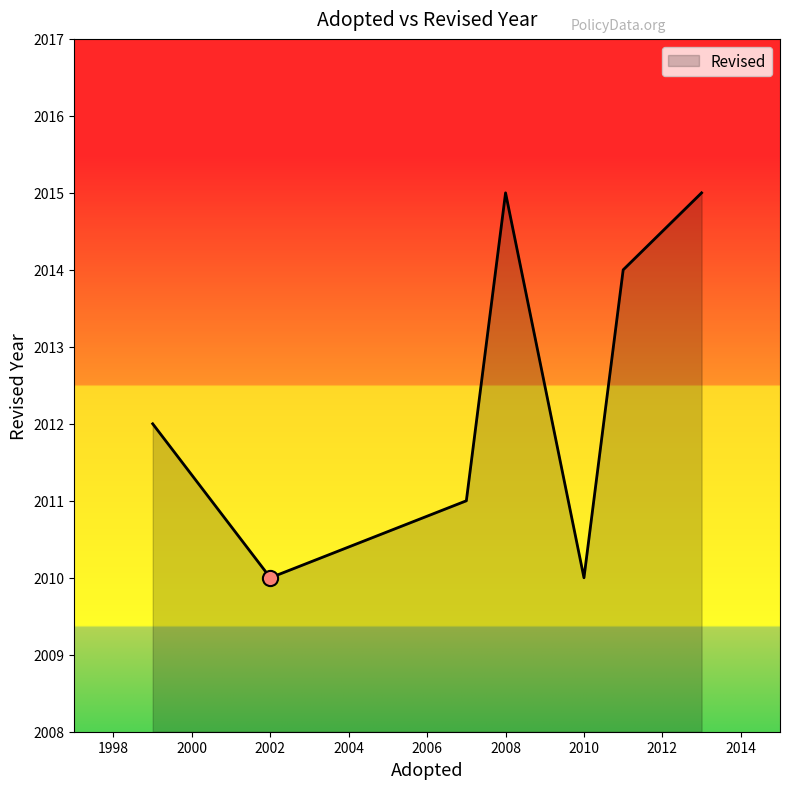

What is the difference between the maximum and minimum values?

5